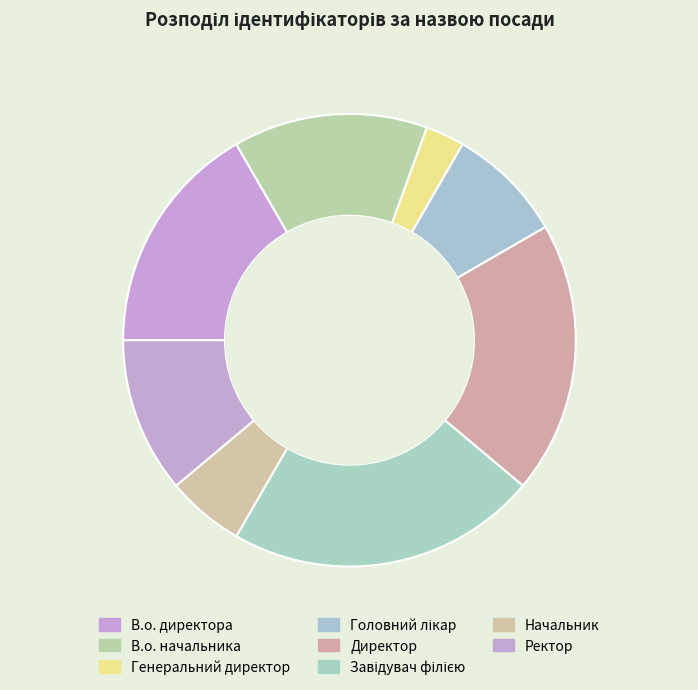

To the nearest percent, what portion does В.о. директора represent?

17%